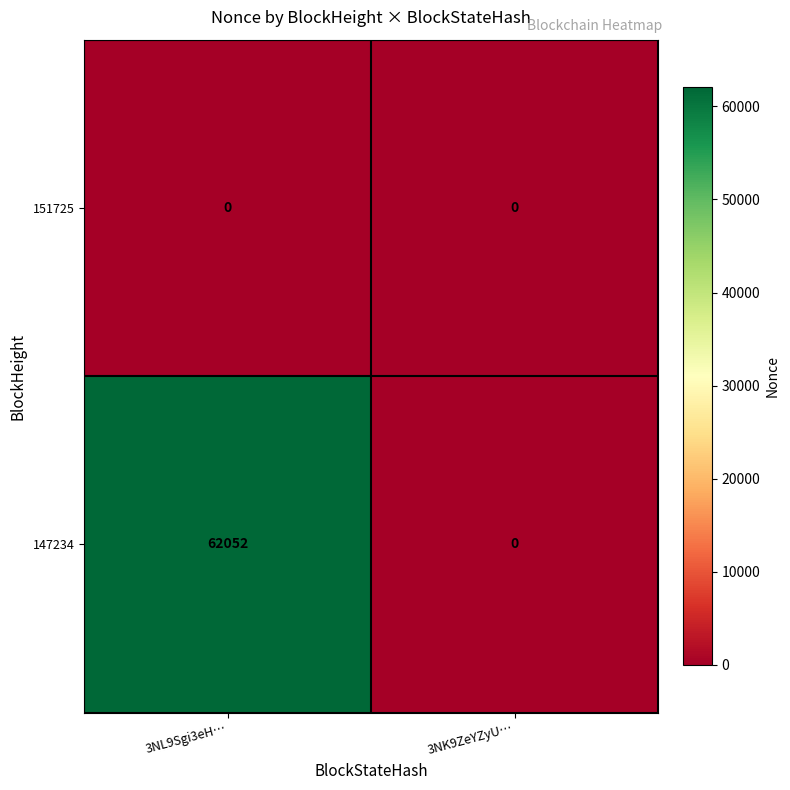

At which label does 147234 reach its peak?

3NL9Sgi3eH…